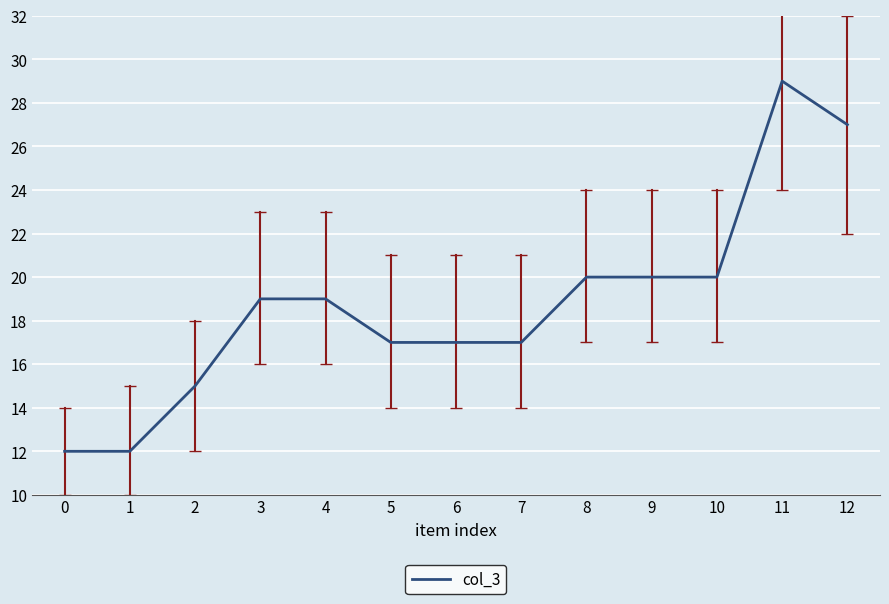

What value does the data have at 12?

27